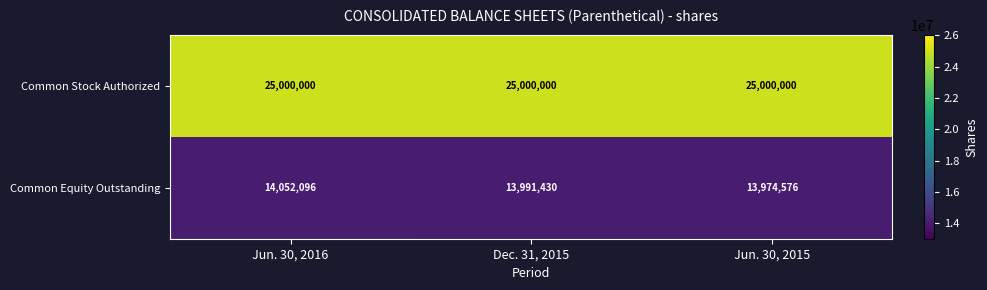

Count the Common Equity Outstanding values in the range 13974576 to 14052096.

3